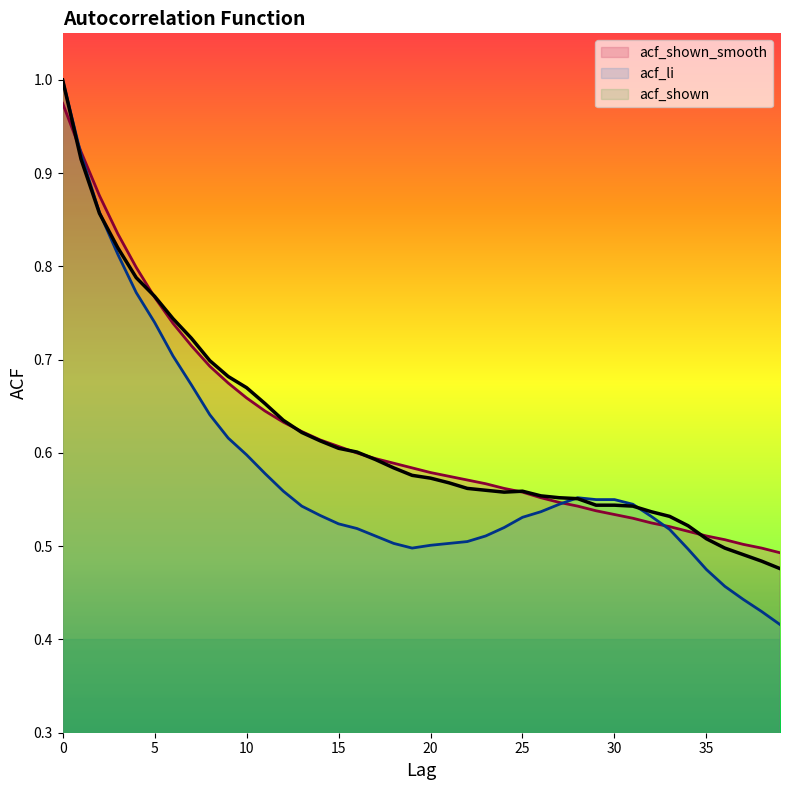

What is the value of the acf_shown point at the 20th from the left?

0.6